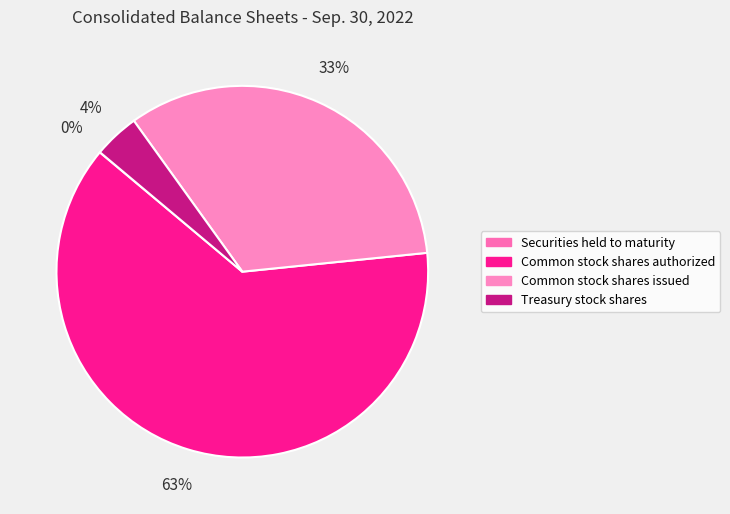

To the nearest percent, what is the average slice percentage?

25%